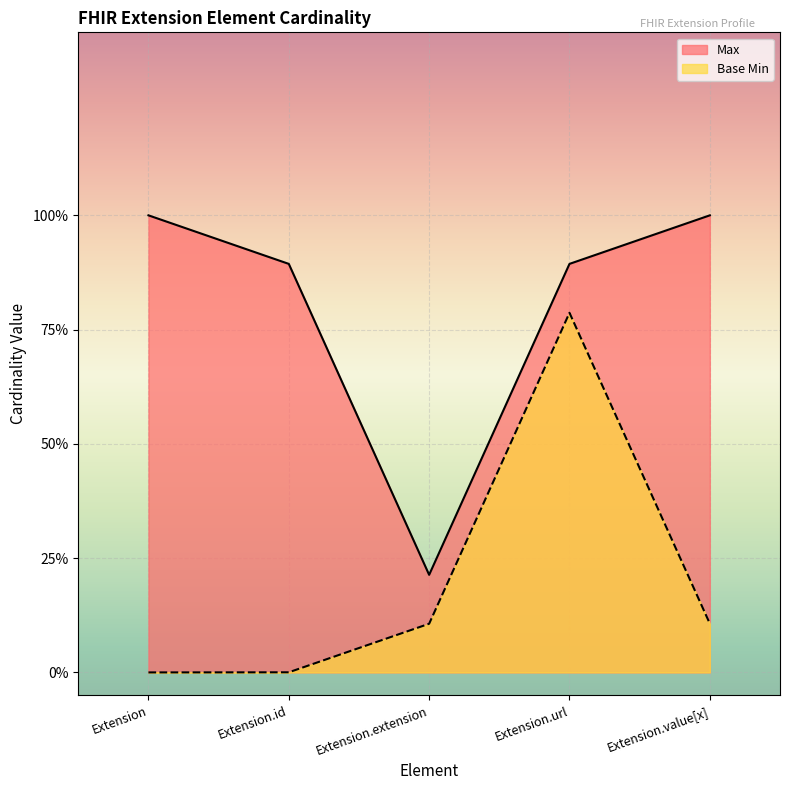

What is the label of the 1st point from the left?

Extension